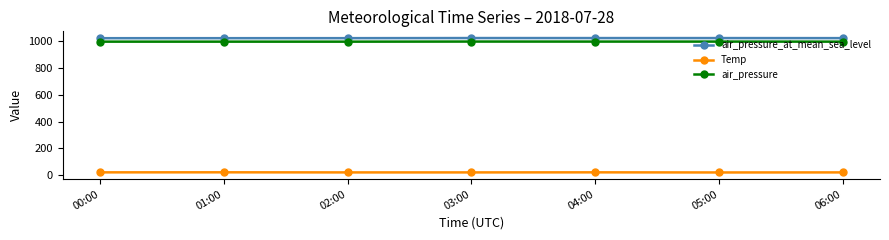

Is the value of Temp at 04:00 greater than the value of air_pressure_at_mean_sea_level at 01:00?

No